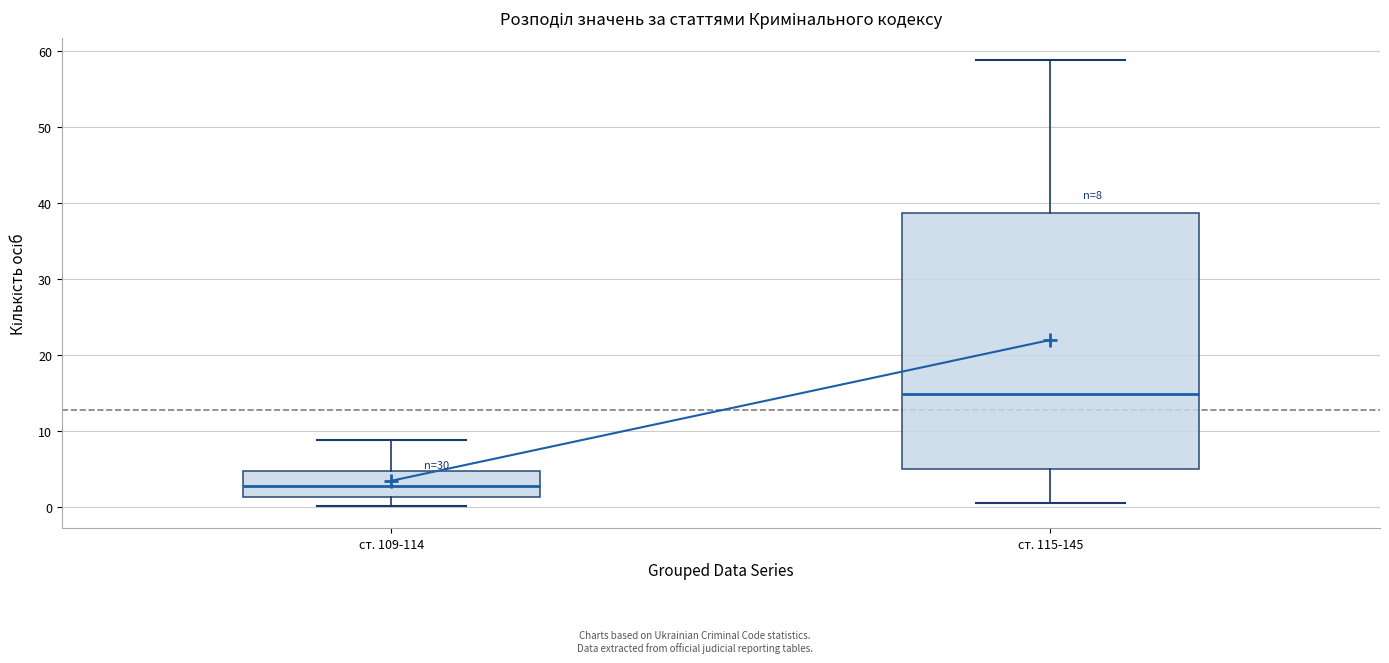

Which box has the highest median line?

ст. 115-145